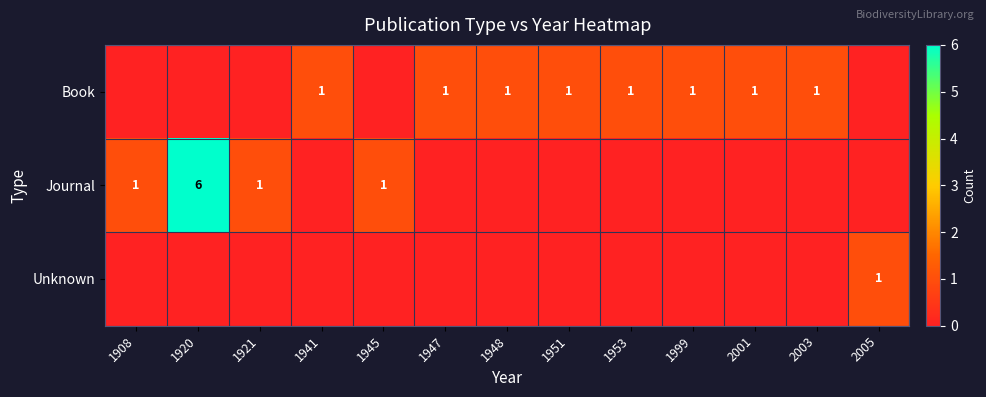

Is it true that Book equals 1 at 2003?

True